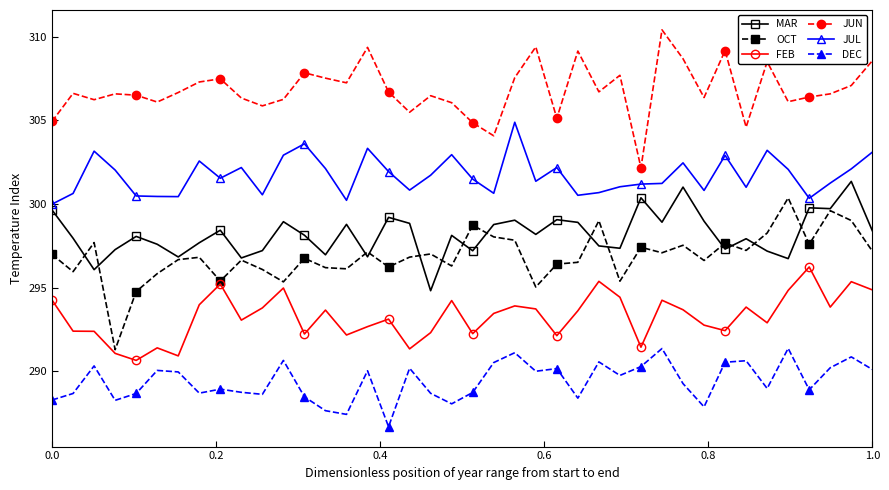

Which series has the largest total across all categories?

JUN